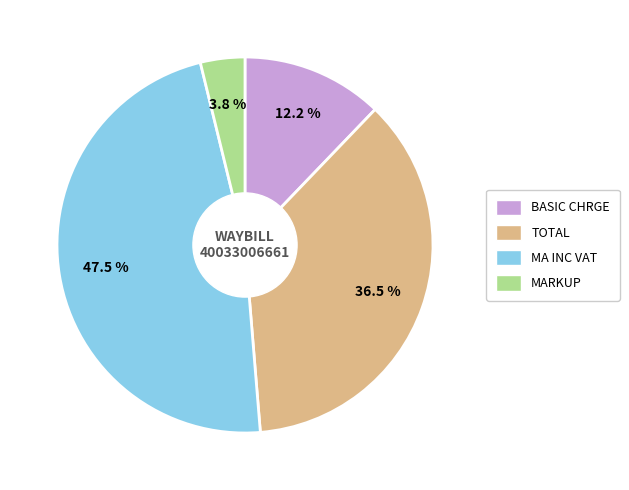

Which has a higher value, BASIC CHRGE or MARKUP?

BASIC CHRGE